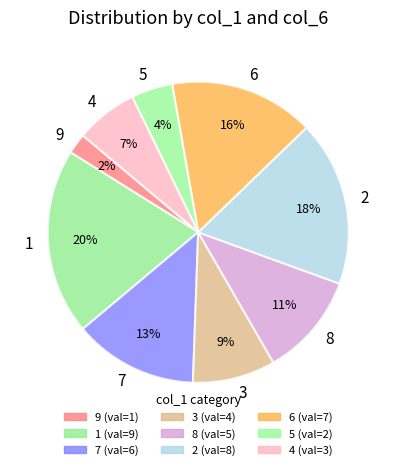

How many segments does this pie chart have?

9